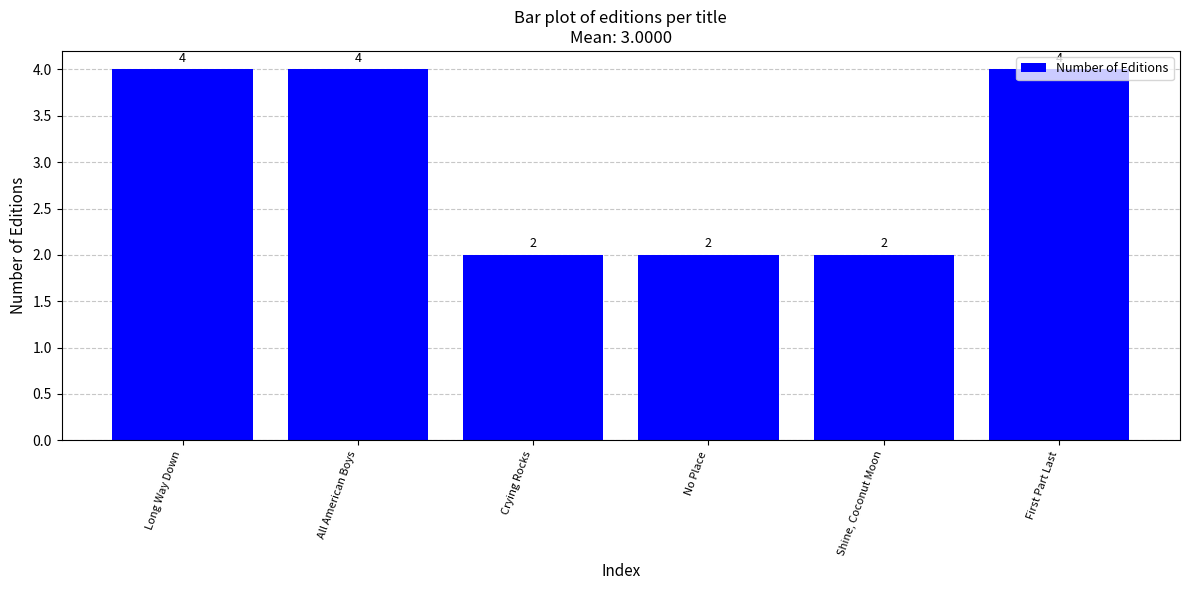

Are the bars grouped side by side (vs. stacked)?

No